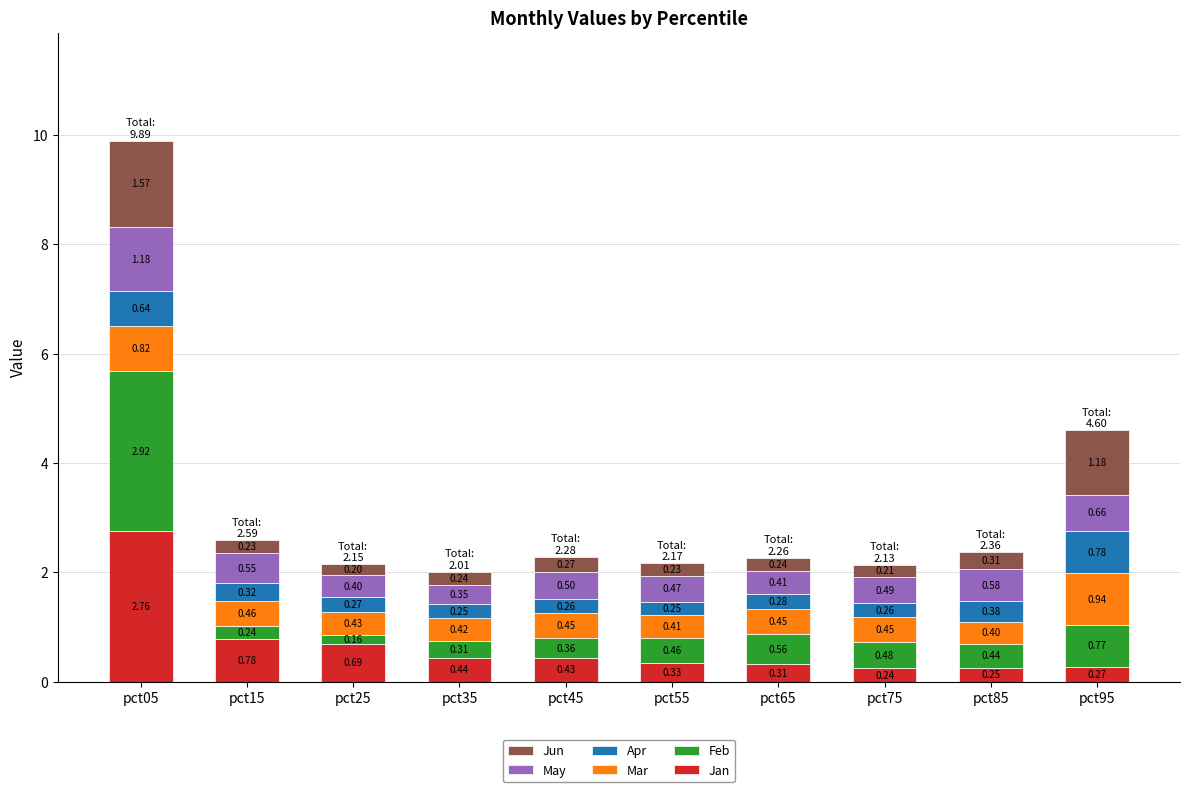

What is the sum of all Jan values?

6.5